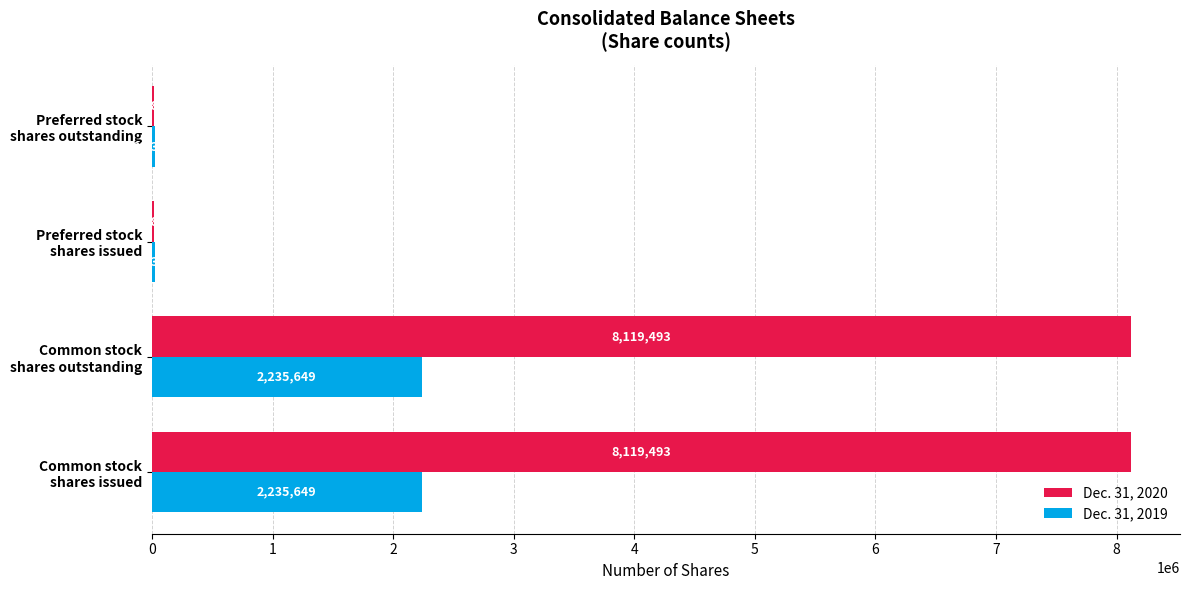

Which series has the largest total across all categories?

Dec. 31, 2020